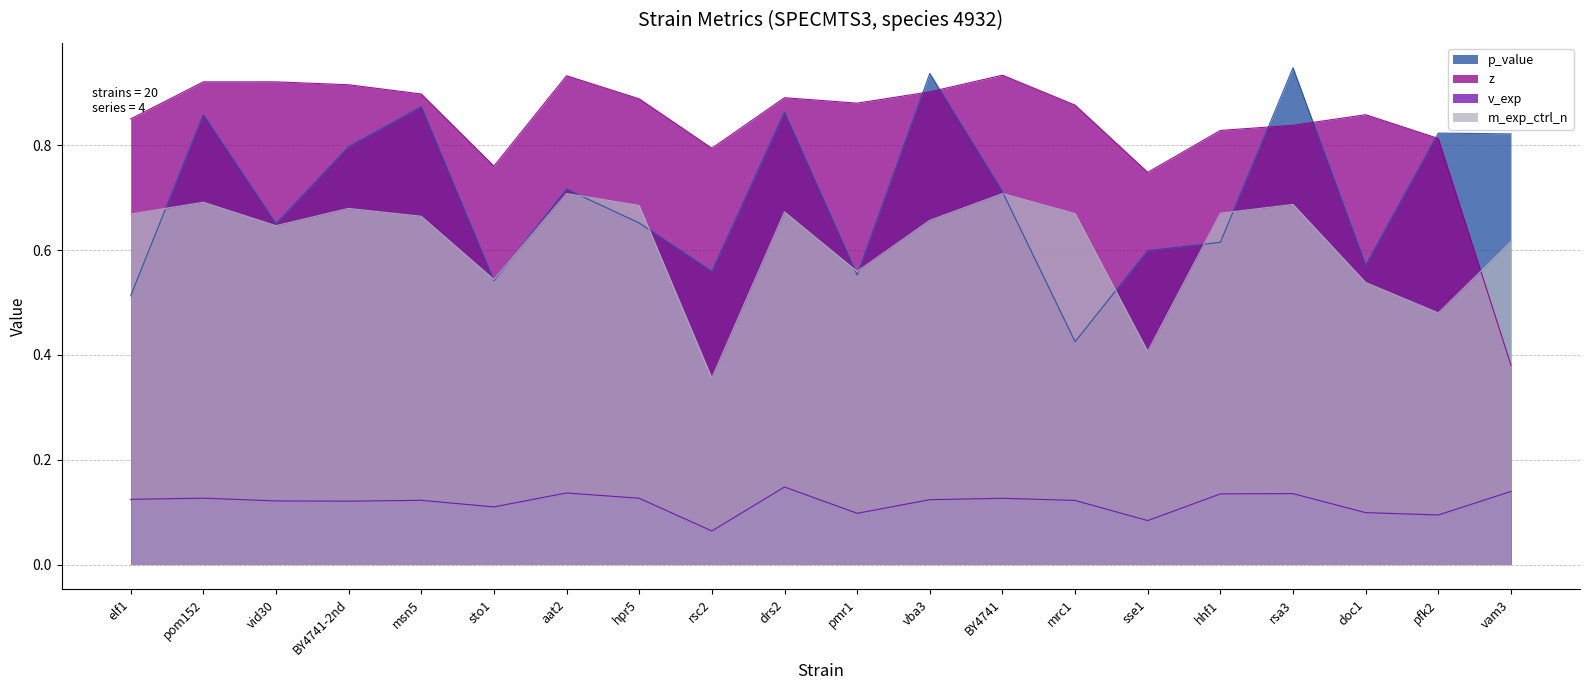

What is the total value across all series at sto1?

2.0